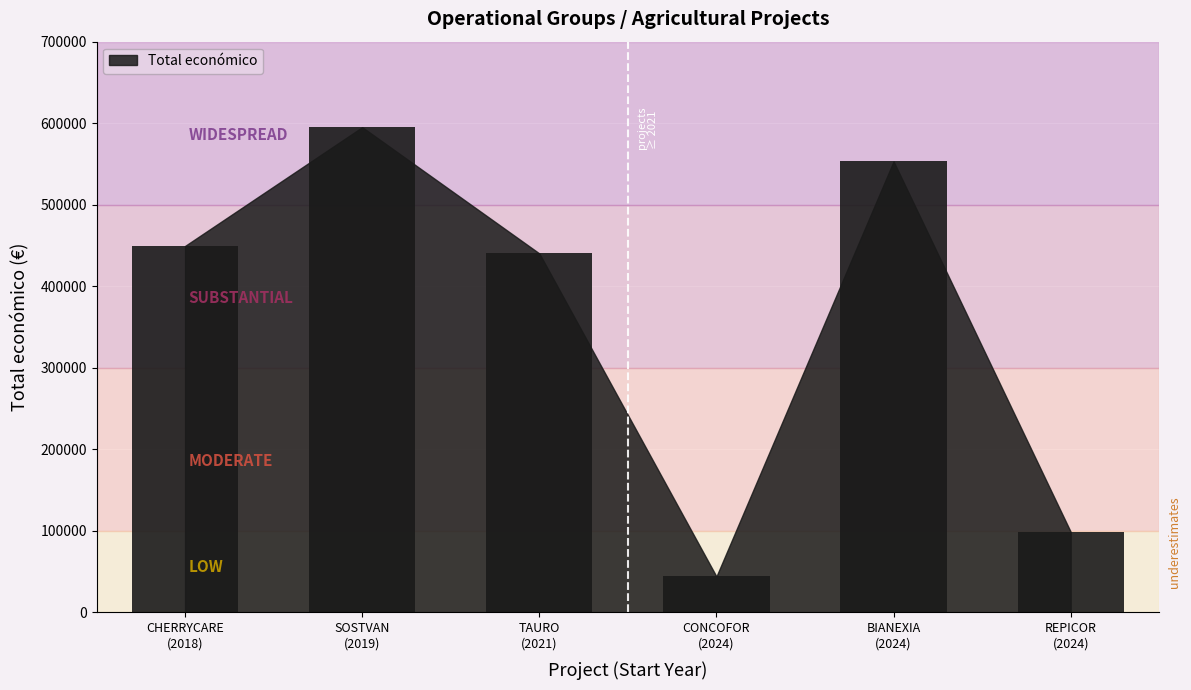

What is the difference between the second highest and minimum values?

509005